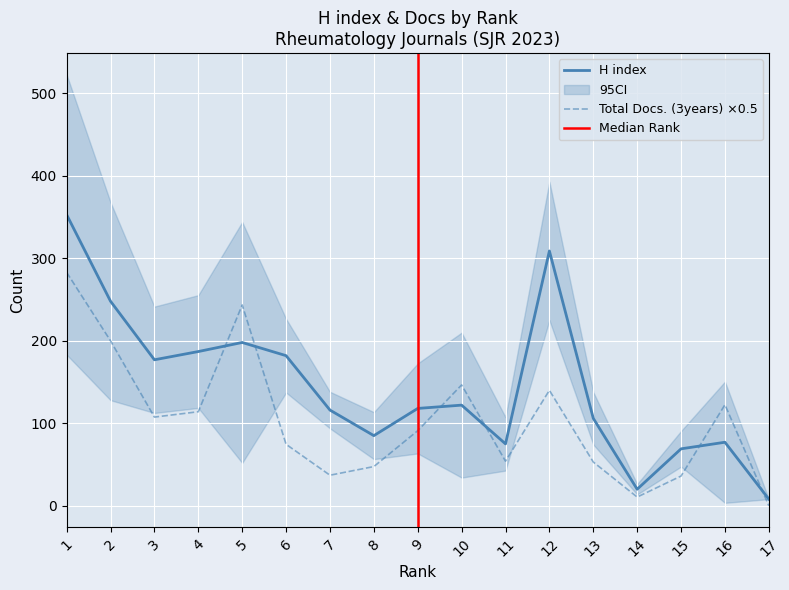

What value does the Total Docs. (3years) series have at 5?

243.5